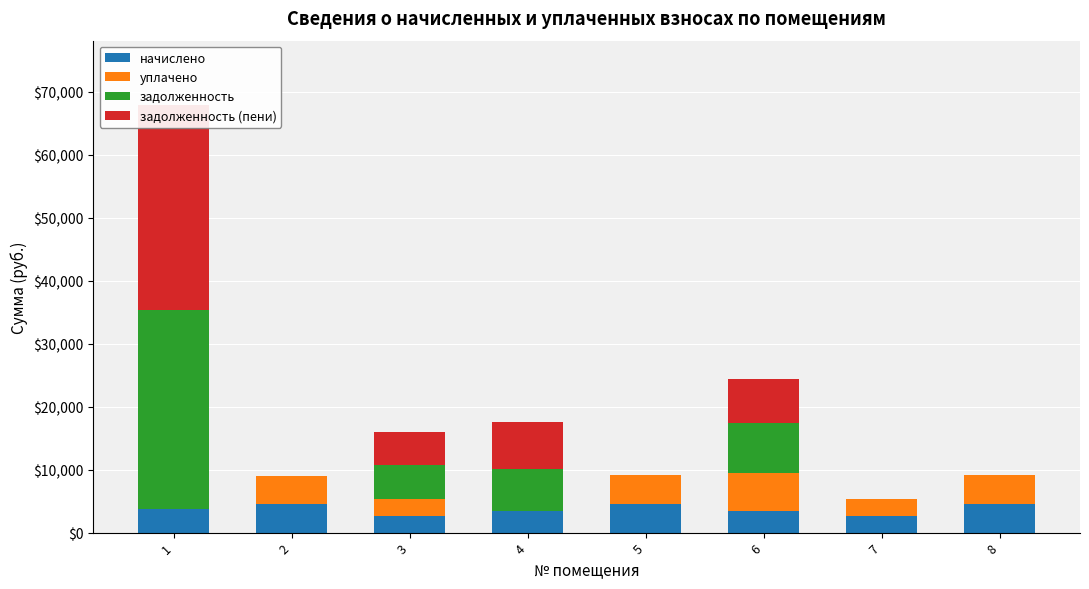

Which category has the highest value in the начислено series?

5